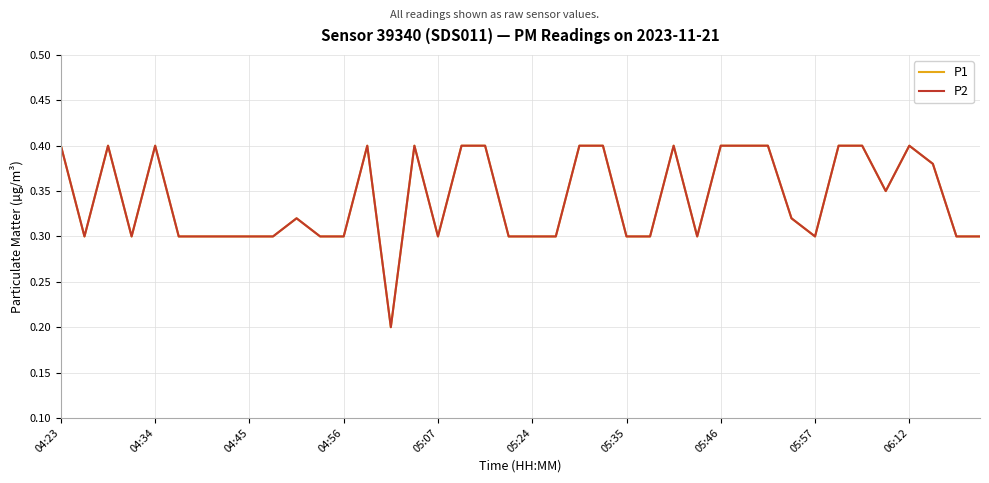

Is this an area chart (filled region under the line)?

No